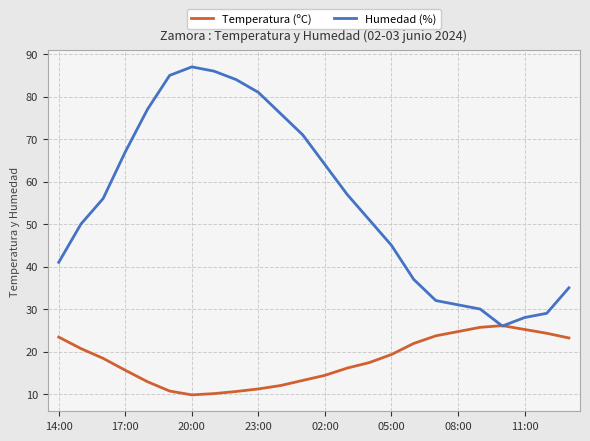

Rank the series by their maximum value, from highest to lowest.

Humedad (%), Temperatura (ºC)